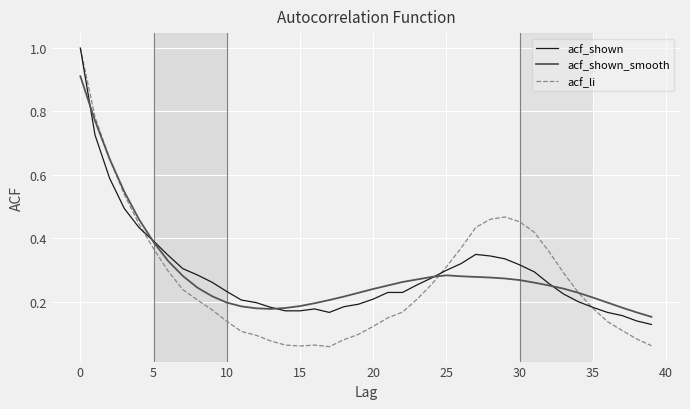

What is the greatest value displayed?

1.0